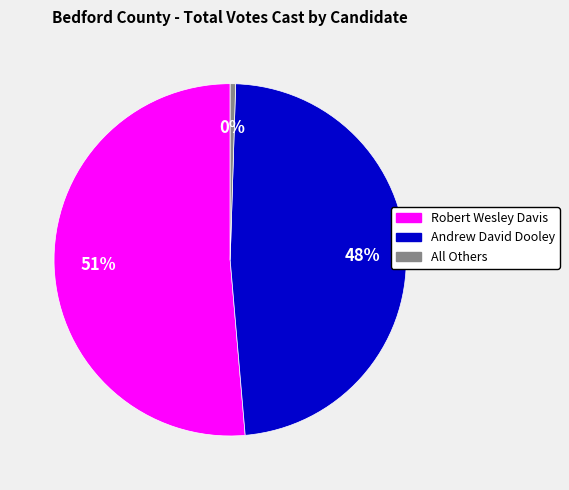

Do Andrew David Dooley and Robert Wesley Davis together represent more than half of the pie?

Yes